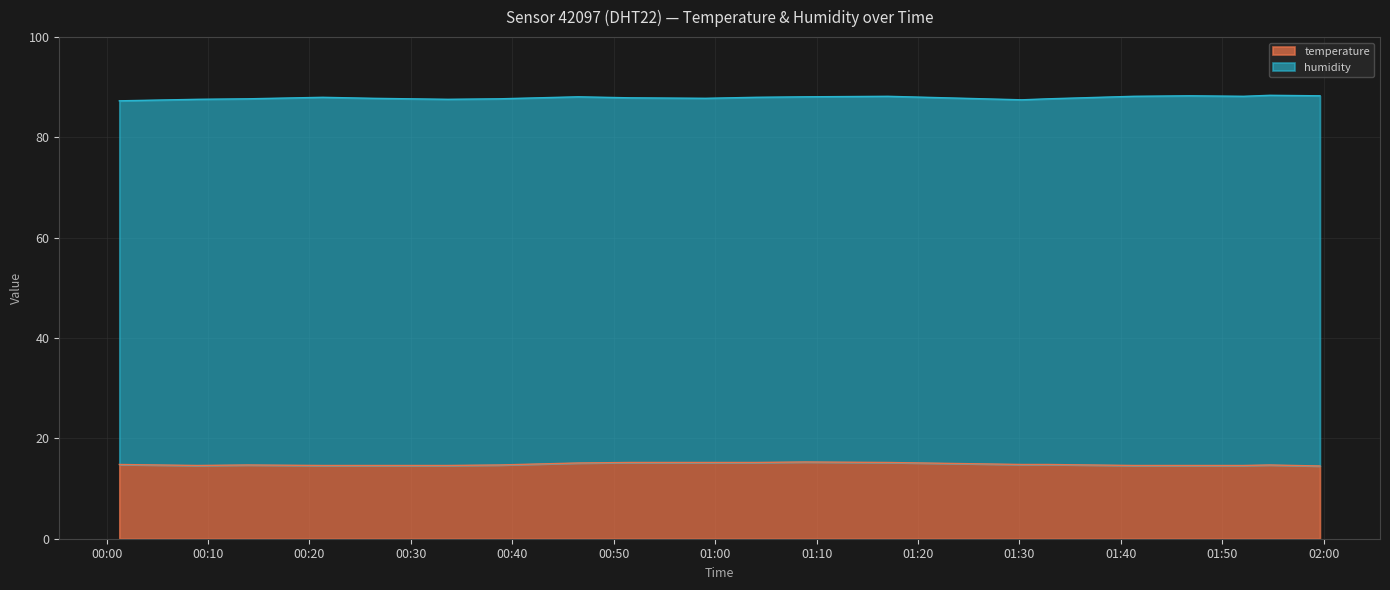

What is the value of the humidity point at the 2nd from the left?

87.7